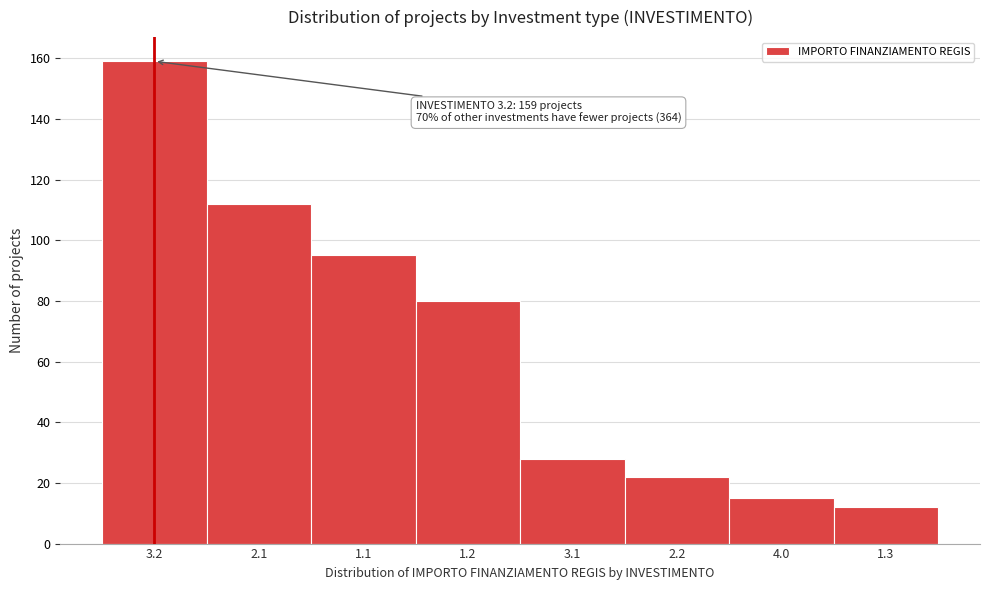

Reading right to left, transcribe all the data shown in this chart.

1.3=12	4.0=15	2.2=22	3.1=28	1.2=80	1.1=95	2.1=112	3.2=159